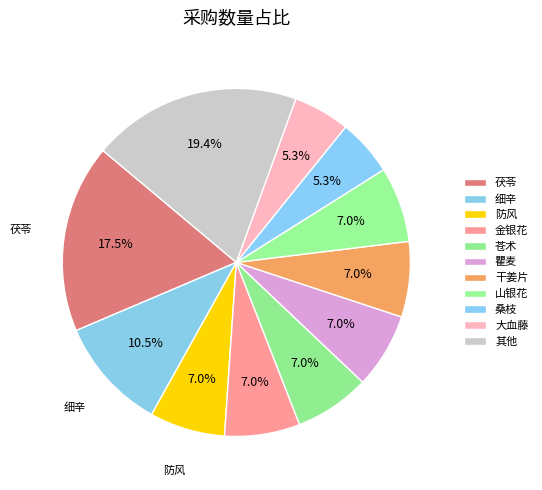

What is the total percentage of 桑枝 and 瞿麦?

12.3%